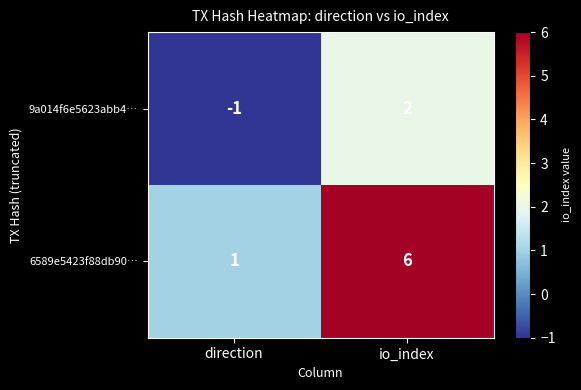

What is the spread (max minus min) of values at io_index?

4